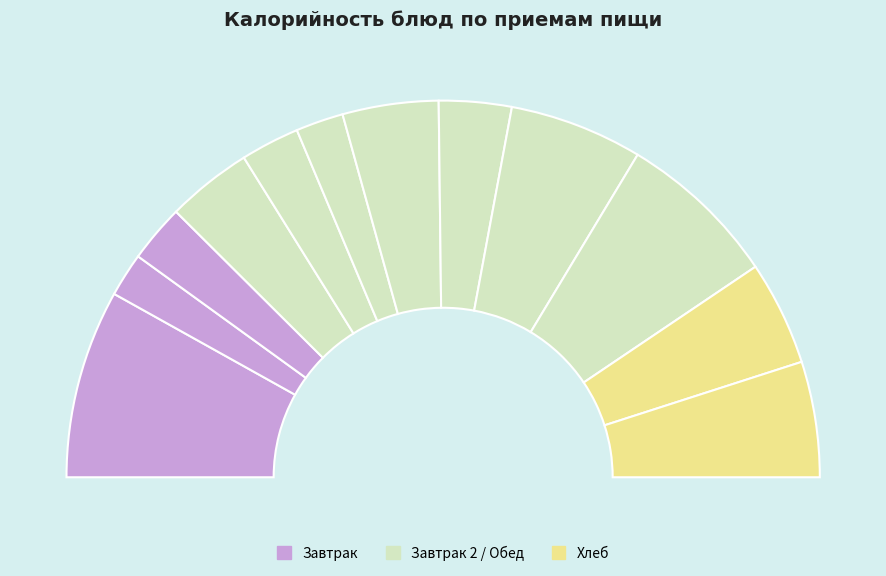

Which category has the biggest portion of the pie?

Каша пшенная